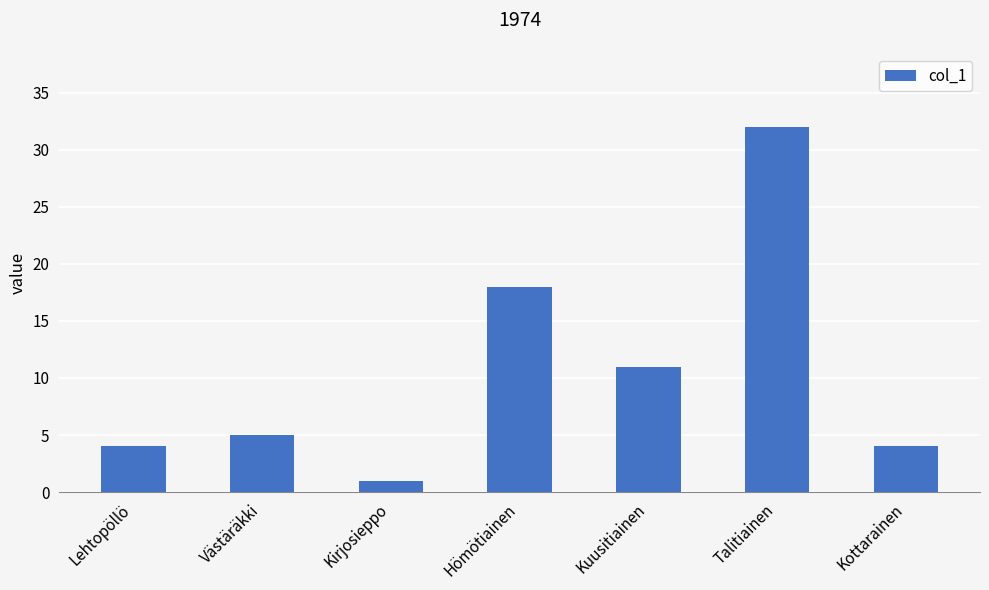

The chart shows a value of 11 at Kuusitiainen. True or false?

True